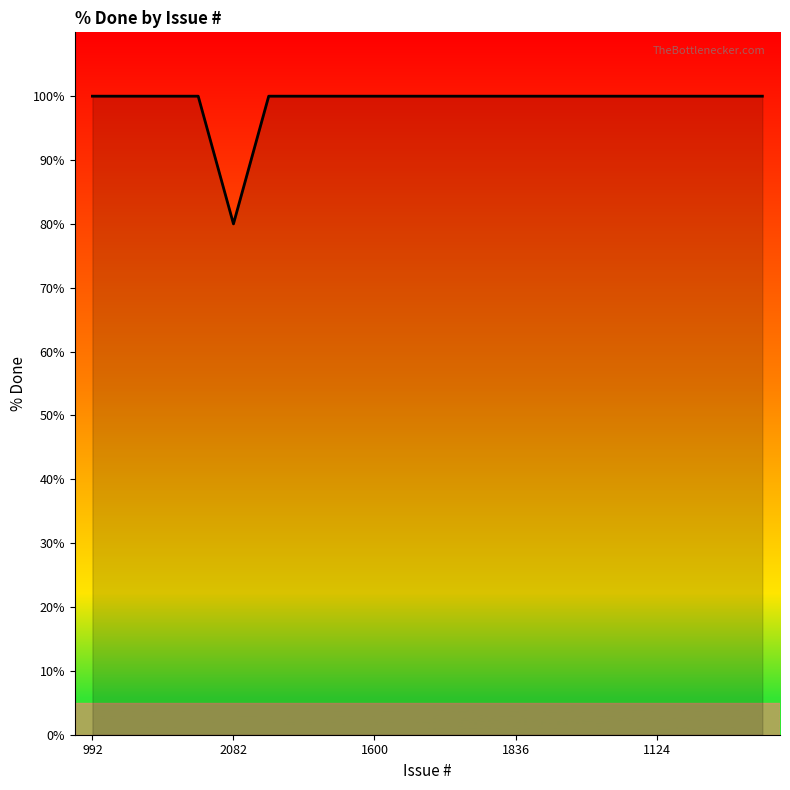

Reading right to left, list all the values displayed in this chart.

100	100	100	100	100	100	100	100	100	100	100	100	100	100	100	80	100	100	100	100